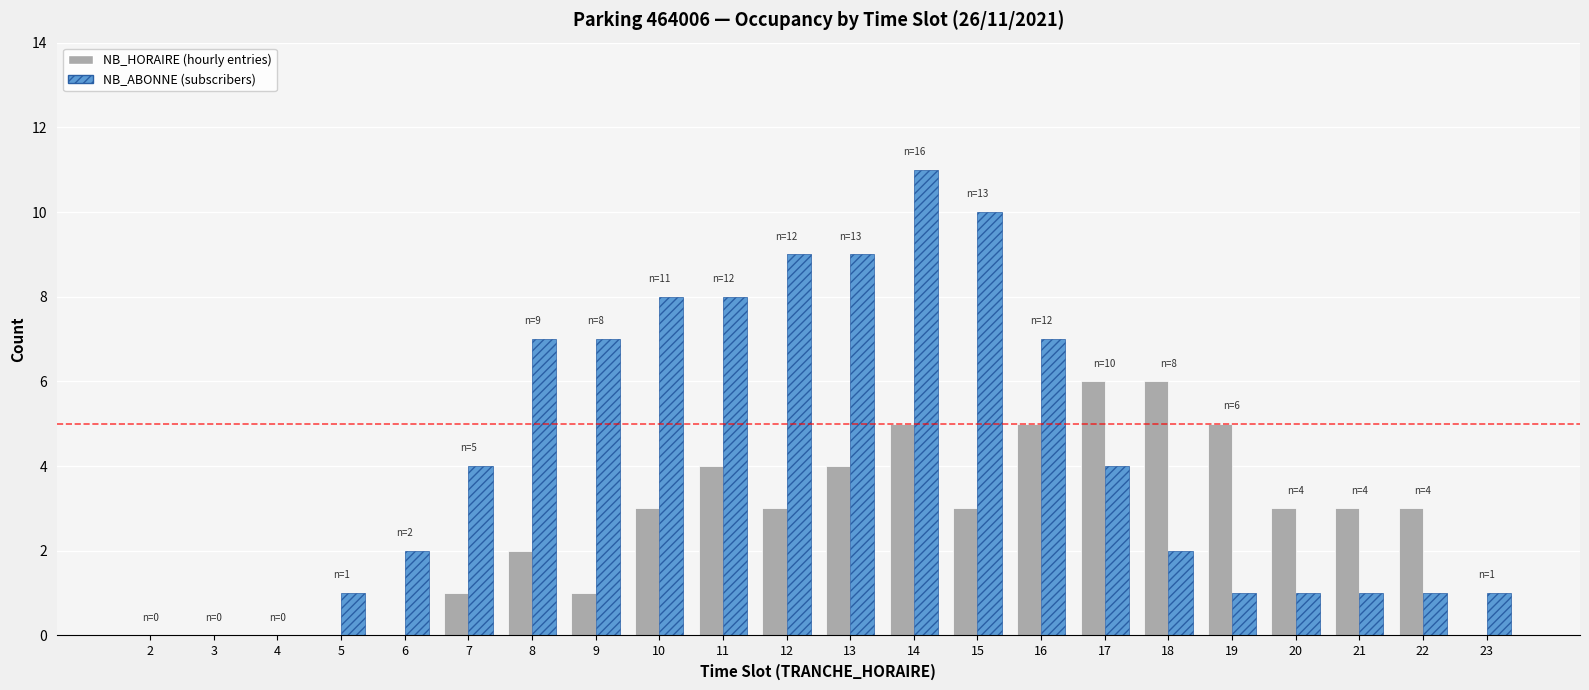

What is the total value across all series at 14?

16